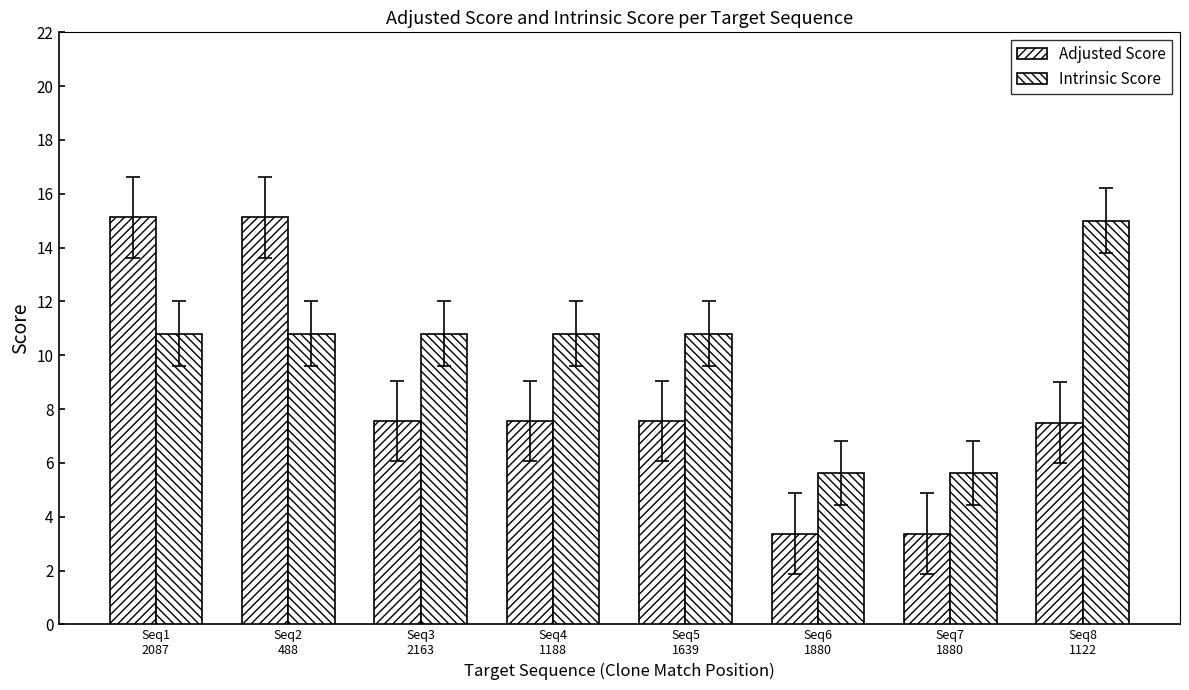

Rank the categories by Intrinsic Score value from highest to lowest.

Seq8
1122, Seq1
2087, Seq2
488, Seq3
2163, Seq4
1188, Seq5
1639, Seq6
1880, Seq7
1880